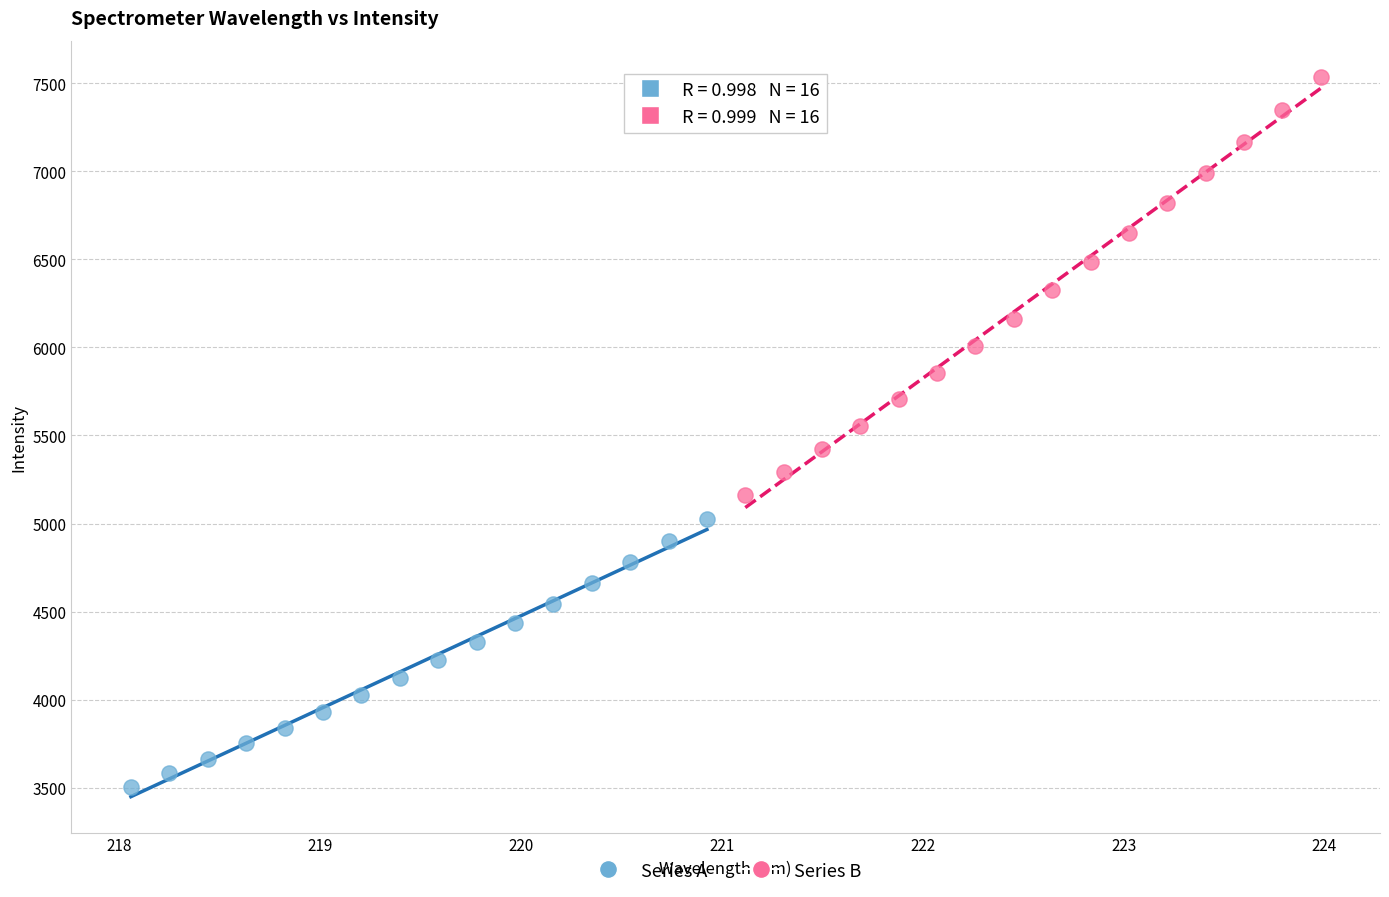

What are all the series names shown in the legend?

Series A, Series B